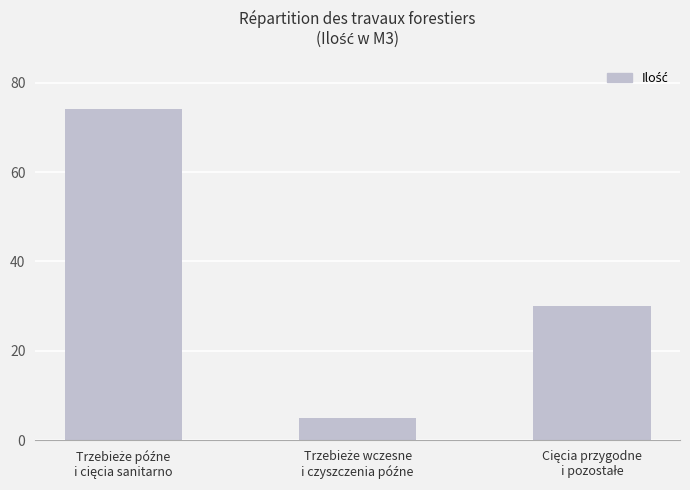

What is the average value?

36